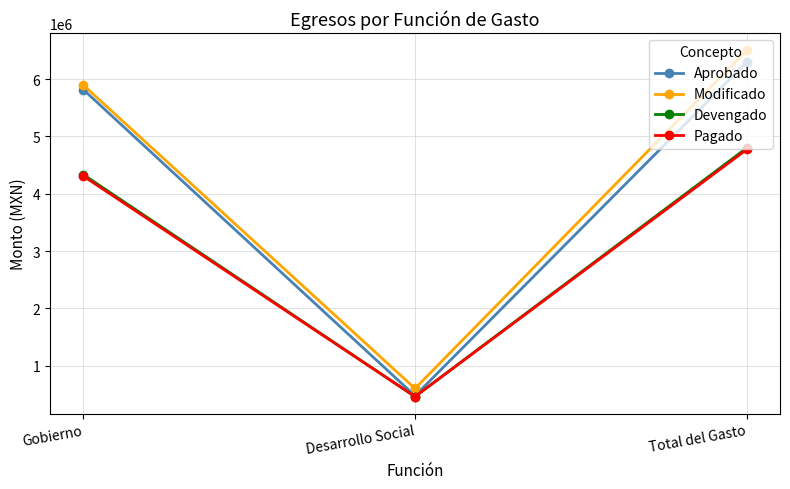

What is the minimum value shown in the chart?

464249.8